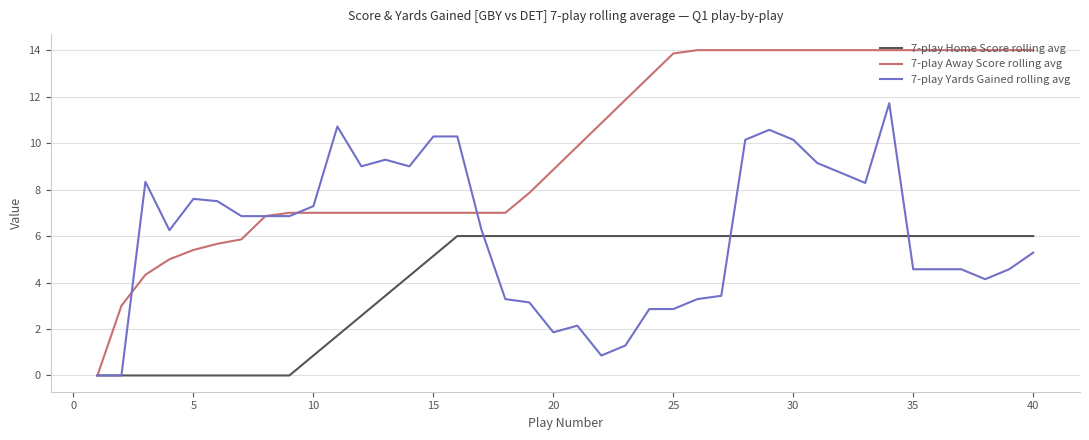

Which series has the largest range (max minus min)?

7-play Away Score rolling avg